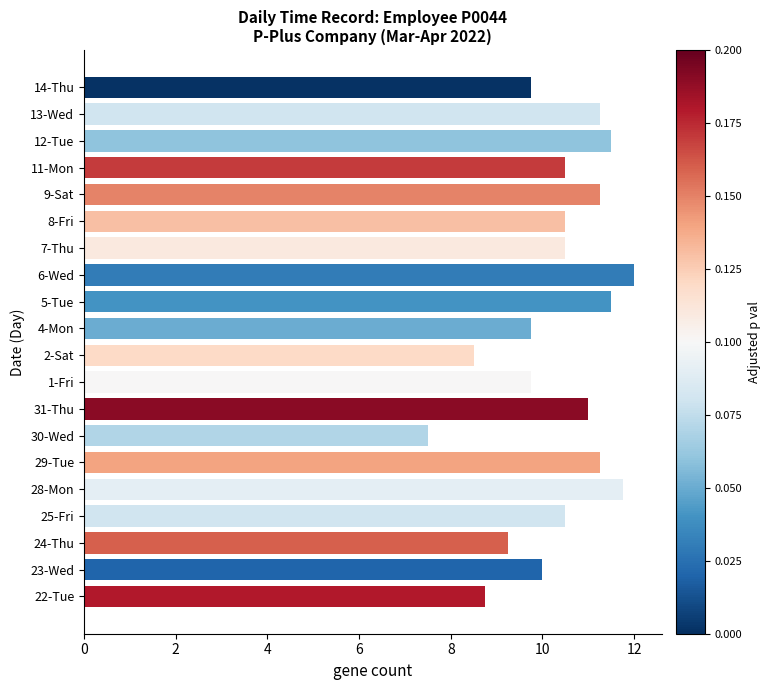

What is the difference between the maximum and minimum values?

4.5